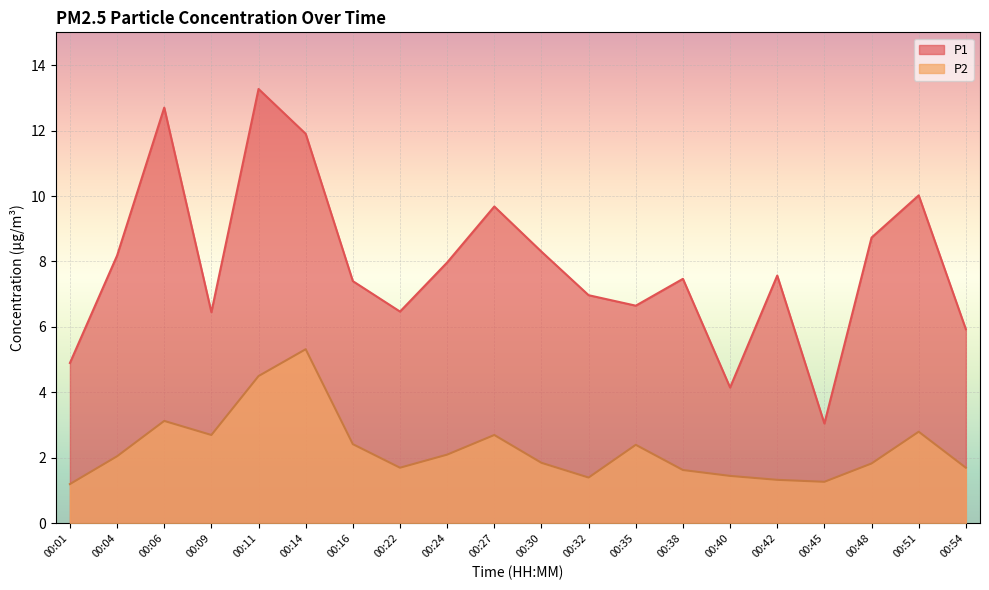

True or false: P2 and P1 cross at least once.

False